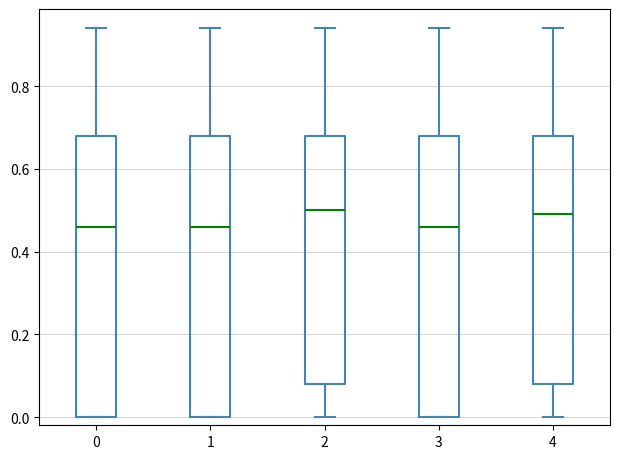

Where is the lower edge of the box at x = 3 on the y-axis? The values are not printed on the chart, so give them approximately, as read against the axis.

0.00